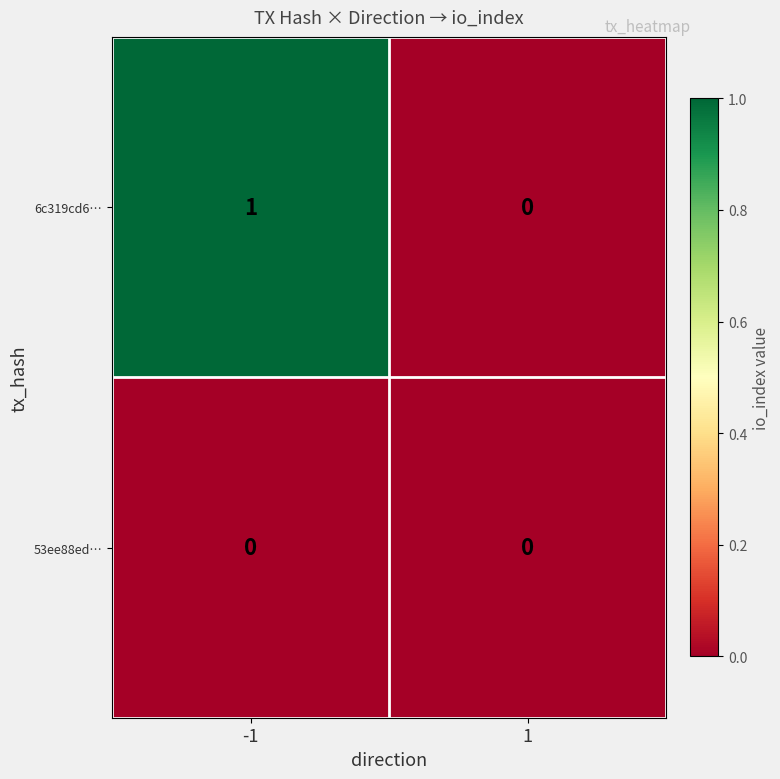

Which series has the largest total across all categories?

6c319cd6…